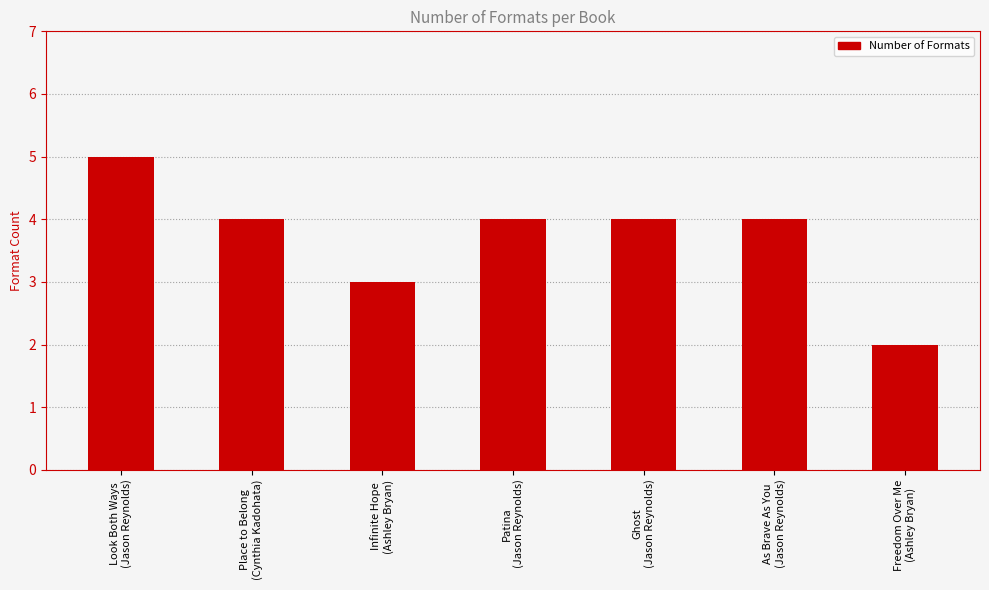

What value does the data have at Place to Belong
(Cynthia Kadohata)?

4